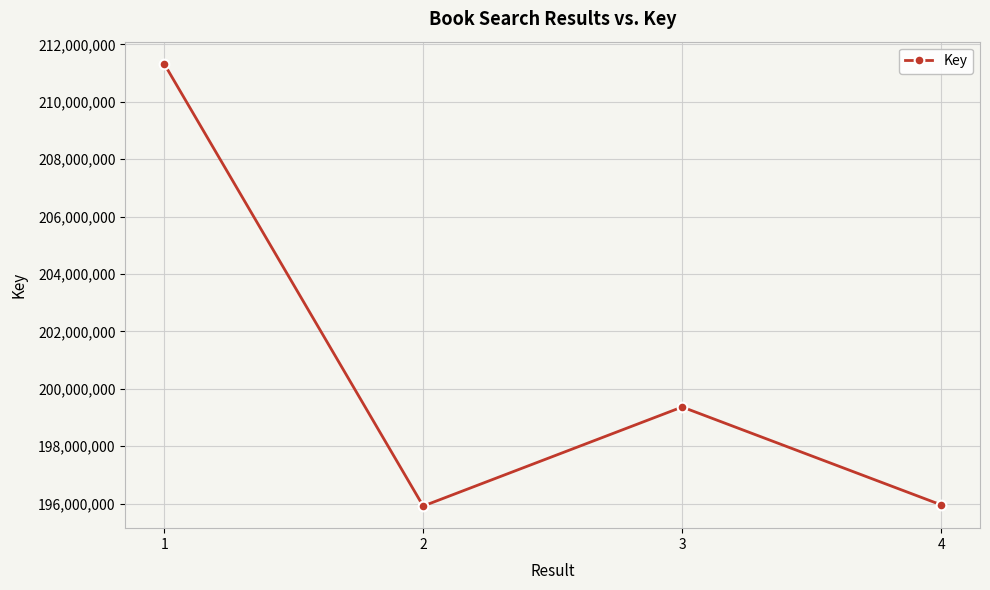

Between 1 and 4, which is larger?

1